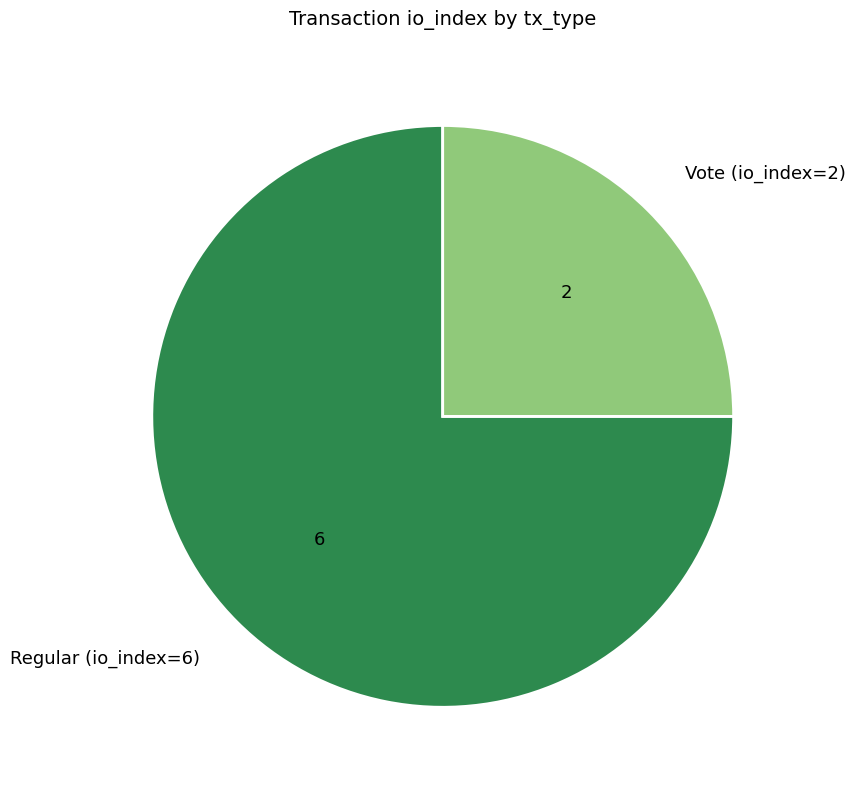

Which slice is the largest?

Regular (io_index=6)